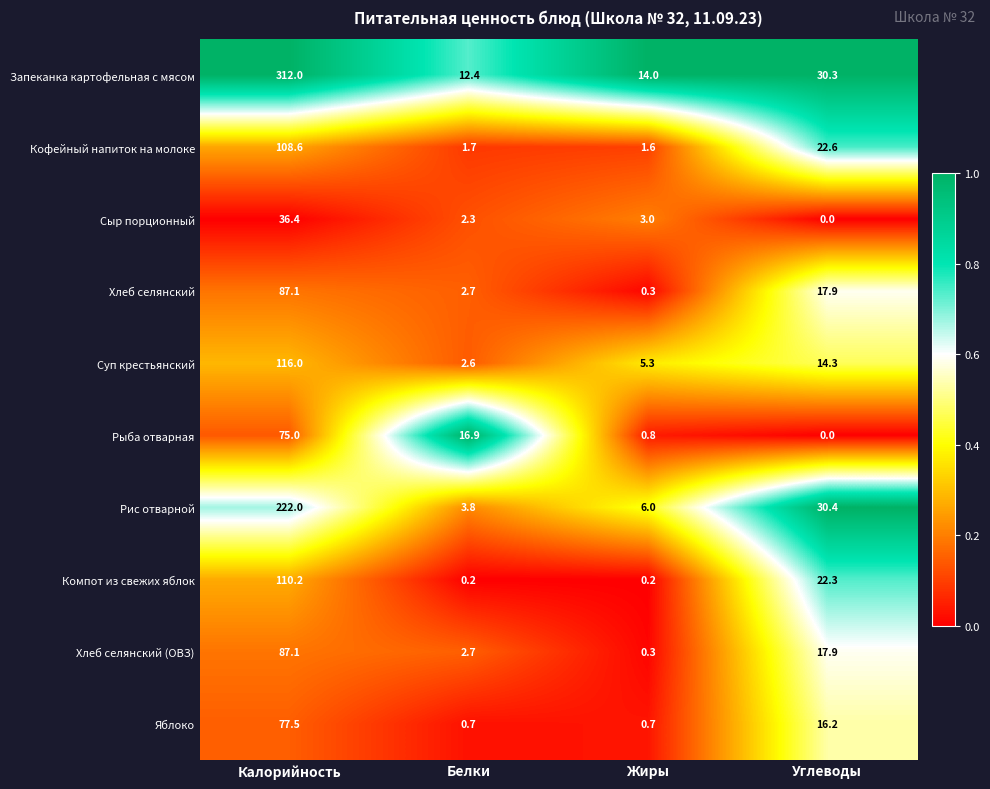

What is the total value across all series at Жиры?

32.2